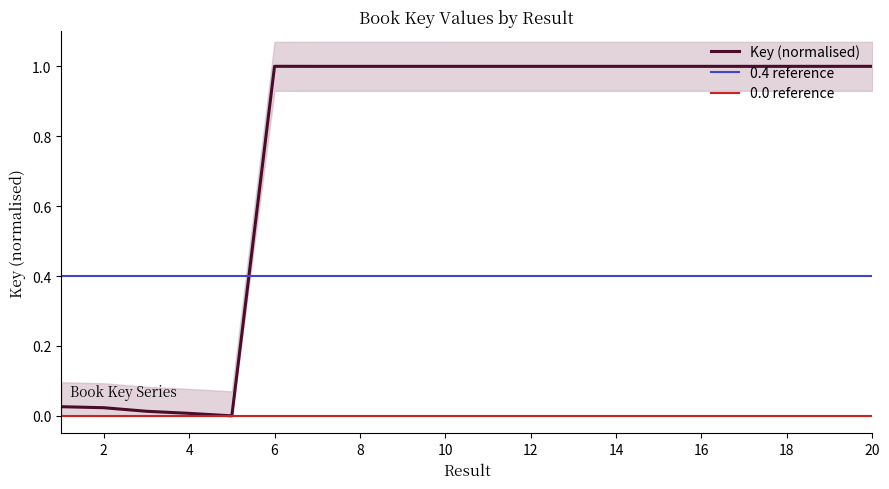

What is the maximum value for Key (normalised)?

1.0